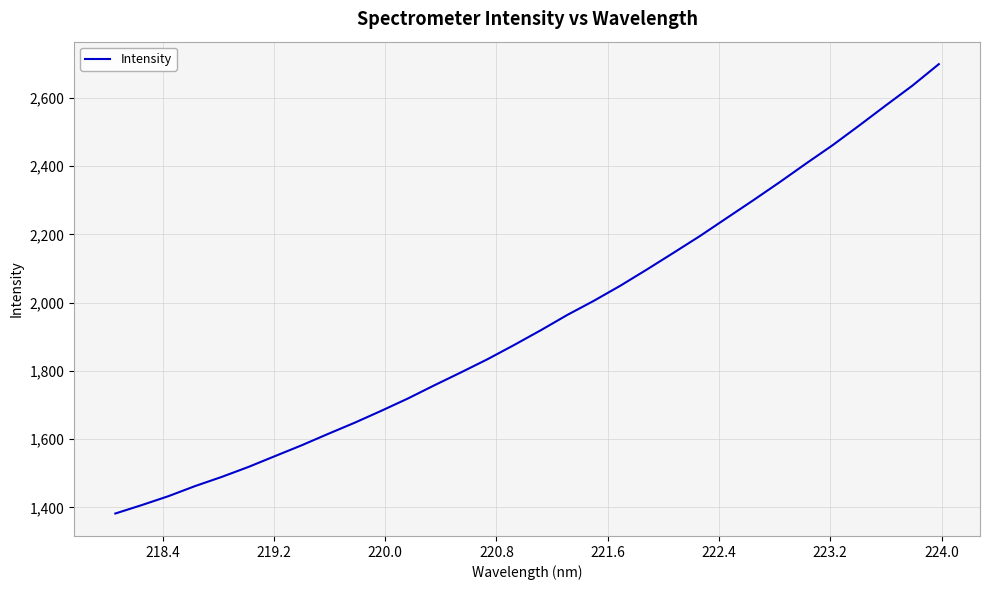

What is the smallest value displayed?

1381.8